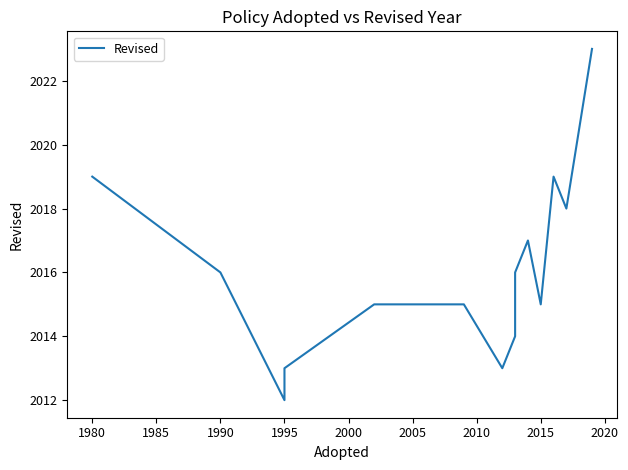

Reading left to right, transcribe all the data shown in this chart.

2019	2016	2012	2013	2015	2015	2013	2014	2016	2017	2015	2019	2018	2023